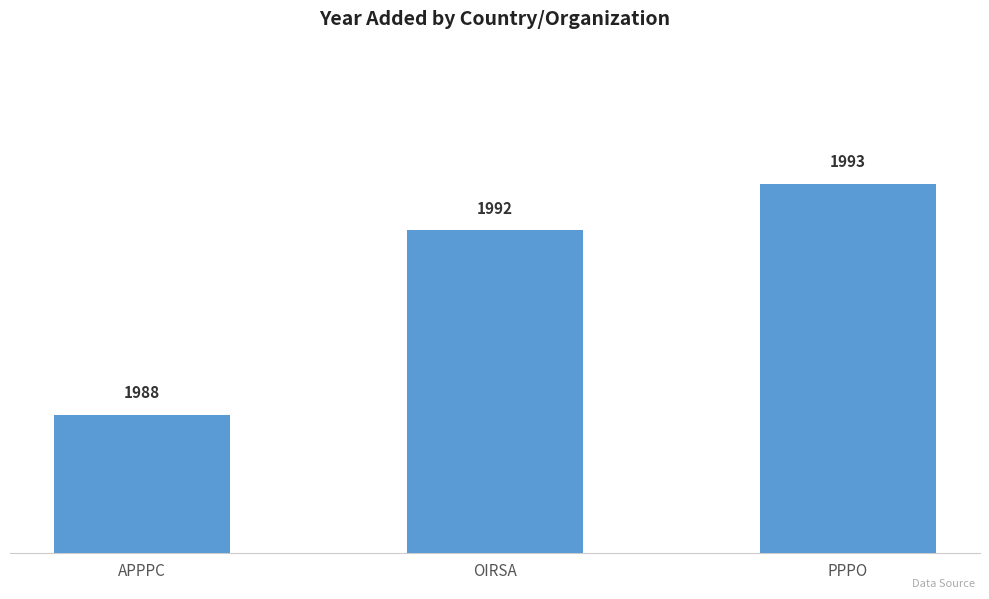

Does the chart contain stacked bars?

No